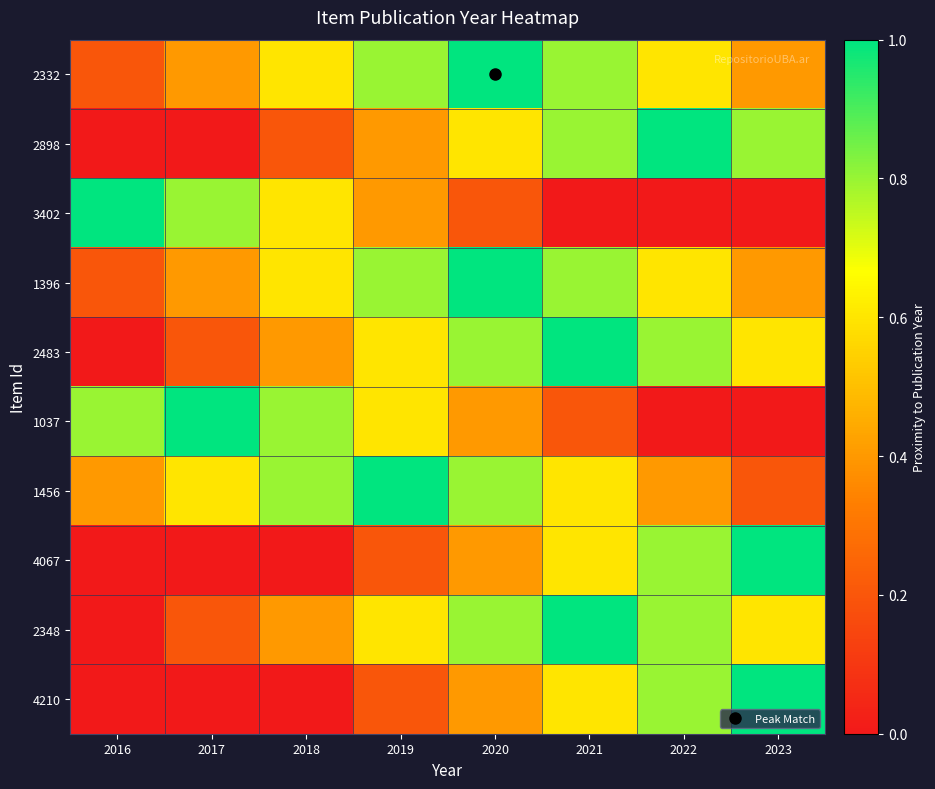

What is the total value across all series at 2017?

3.6